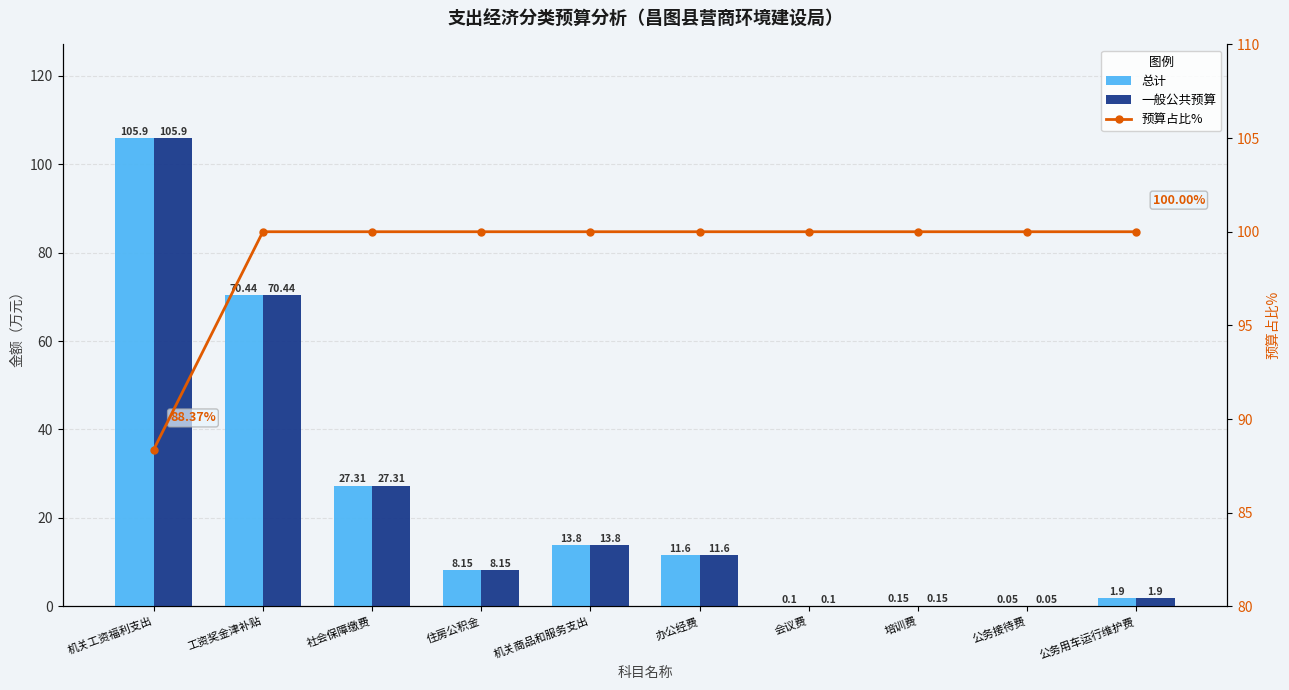

At which label is 预算占比% closest to 94?

机关工资福利支出